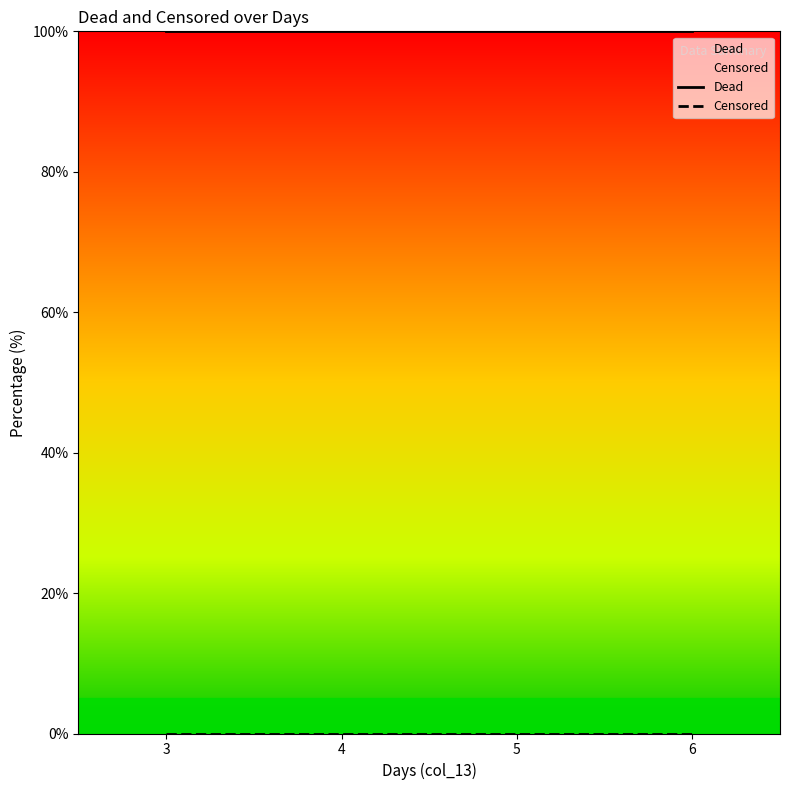

What are all the series names shown in the legend?

Dead, Censored